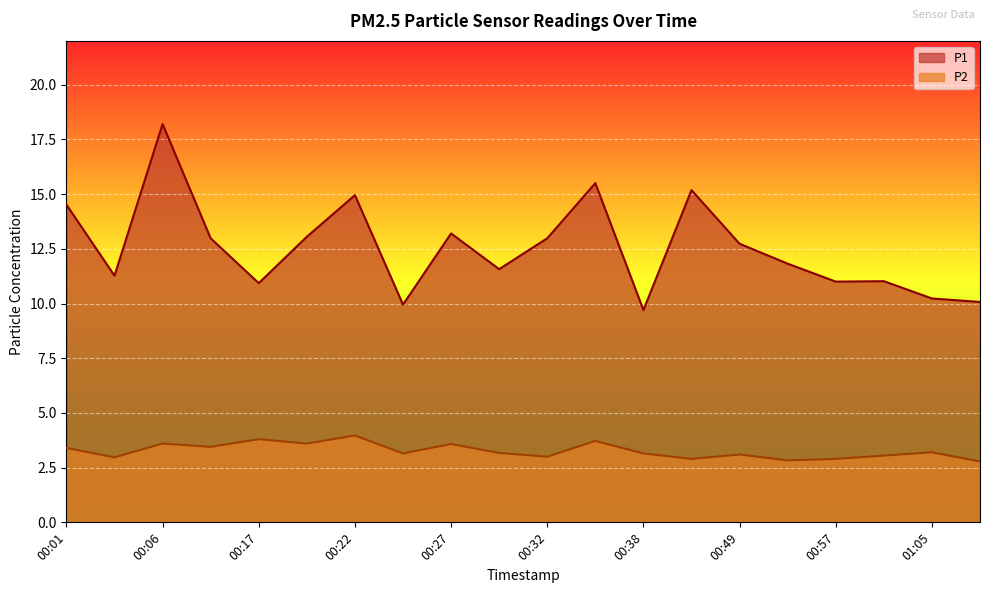

Reading left to right, extract all data points from this chart.

P1: 14.5	11.3	18.2	13.0	10.9	13.1	14.9	9.9	13.2	11.6	13.0	15.5	9.7	15.2	12.7	11.8	11.0	11.0	10.2	10.1
P2: 3.4	3.0	3.6	3.5	3.8	3.6	4.0	3.1	3.6	3.2	3.0	3.7	3.1	2.9	3.1	2.8	2.9	3.0	3.2	2.8